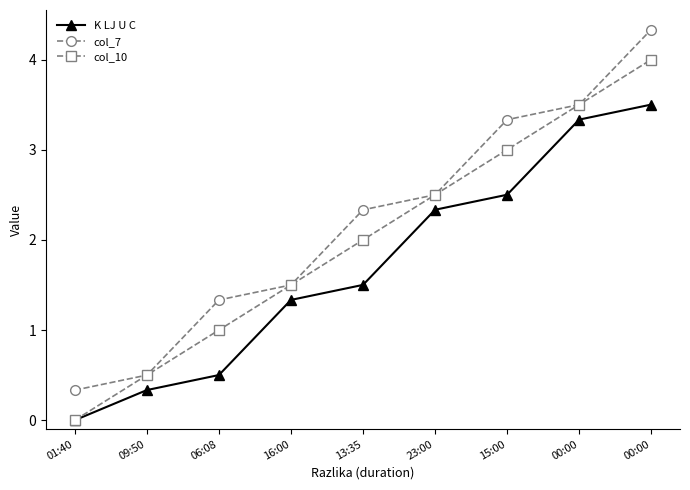

What are all the series names shown in the legend?

K LJ U C, col_7, col_10